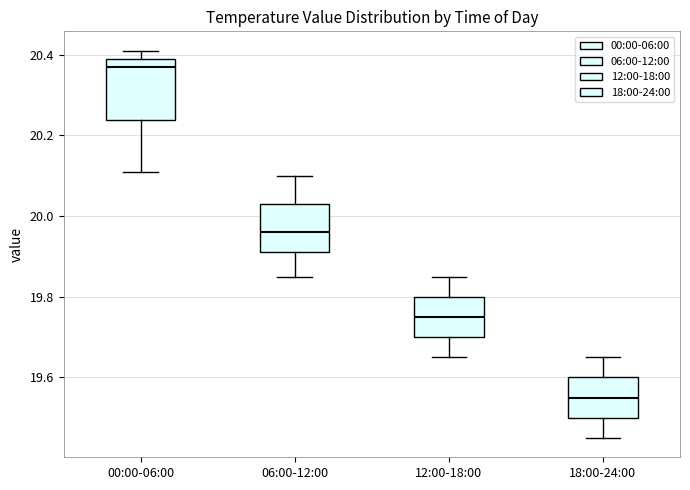

Reading left to right, read every box against the y-axis: the position of its median line, the range the box covers, and the ends of its whiskers. The values are not printed on the chart, so give them approximately, as read against the axis.

00:00-06:00: median 20.38, box 20.24 to 20.40, whiskers 20.12 to 20.42
06:00-12:00: median 19.96, box 19.92 to 20.04, whiskers 19.86 to 20.10
12:00-18:00: median 19.76, box 19.70 to 19.80, whiskers 19.66 to 19.86
18:00-24:00: median 19.56, box 19.50 to 19.60, whiskers 19.46 to 19.66